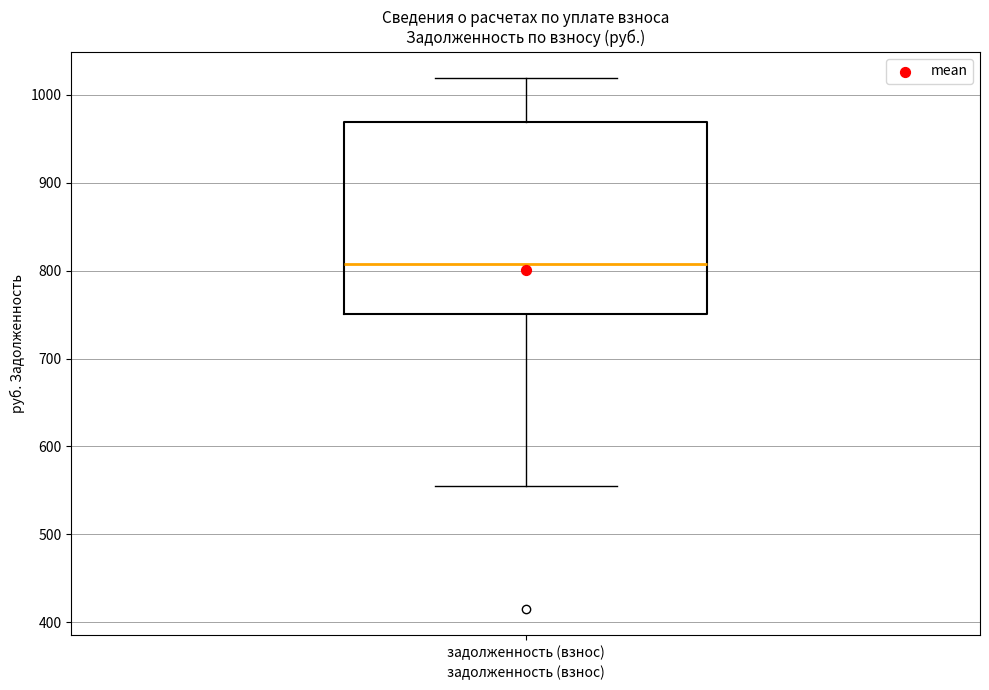

Transcribe this box plot: give where the median line is, the range the box spans, and where the two whiskers end, as read against the y-axis. The values are not printed on the chart, so give them approximately, as read against the axis.

median 810, box 750 to 970, whiskers 550 to 1020